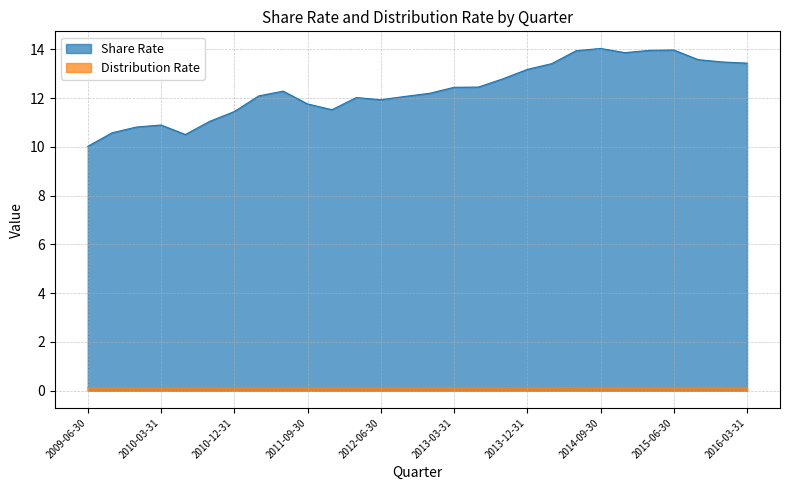

Reading left to right, list all the values displayed in this chart.

Share Rate: 2009-06-30=10.0	2009-09-30=10.6	2009-12-31=10.8	2010-03-31=10.9	2010-06-30=10.5	2010-09-30=11.0	2010-12-31=11.4	2011-03-31=12.1	2011-06-30=12.3	2011-09-30=11.8	2011-12-31=11.5	2012-03-31=12.0	2012-06-30=11.9	2012-09-30=12.1	2012-12-31=12.2	2013-03-31=12.4	2013-06-30=12.5	2013-09-30=12.8	2013-12-31=13.2	2014-03-31=13.4	2014-06-30=13.9	2014-09-30=14.0	2014-12-31=13.9	2015-03-31=14.0	2015-06-30=14.0	2015-09-30=13.6	2015-12-31=13.5	2016-03-31=13.4
Distribution Rate: 2009-06-30=0.1	2009-09-30=0.1	2009-12-31=0.1	2010-03-31=0.1	2010-06-30=0.1	2010-09-30=0.1	2010-12-31=0.1	2011-03-31=0.1	2011-06-30=0.1	2011-09-30=0.1	2011-12-31=0.1	2012-03-31=0.1	2012-06-30=0.1	2012-09-30=0.1	2012-12-31=0.1	2013-03-31=0.1	2013-06-30=0.1	2013-09-30=0.1	2013-12-31=0.1	2014-03-31=0.1	2014-06-30=0.1	2014-09-30=0.1	2014-12-31=0.1	2015-03-31=0.1	2015-06-30=0.1	2015-09-30=0.1	2015-12-31=0.1	2016-03-31=0.1